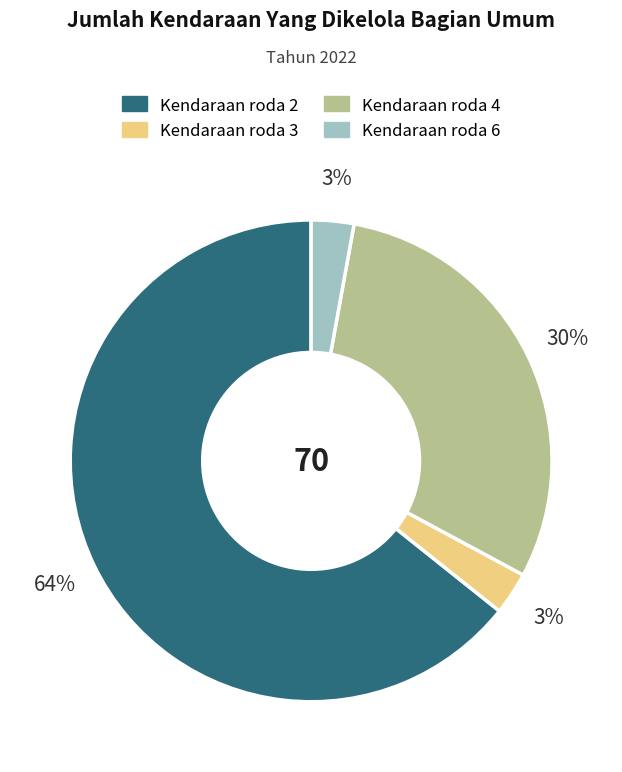

True or false: Kendaraan roda 4 accounts for 16% of the total.

False